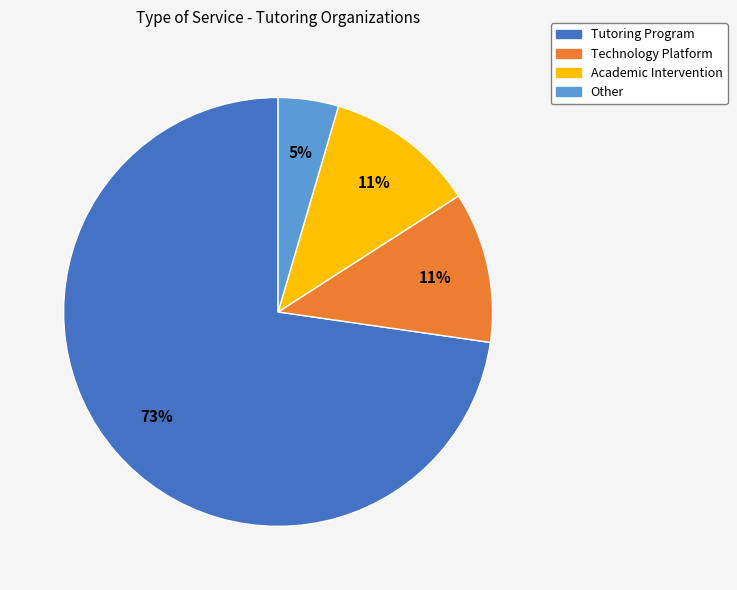

To the nearest percent, what percentage of the pie is Technology Platform?

11%